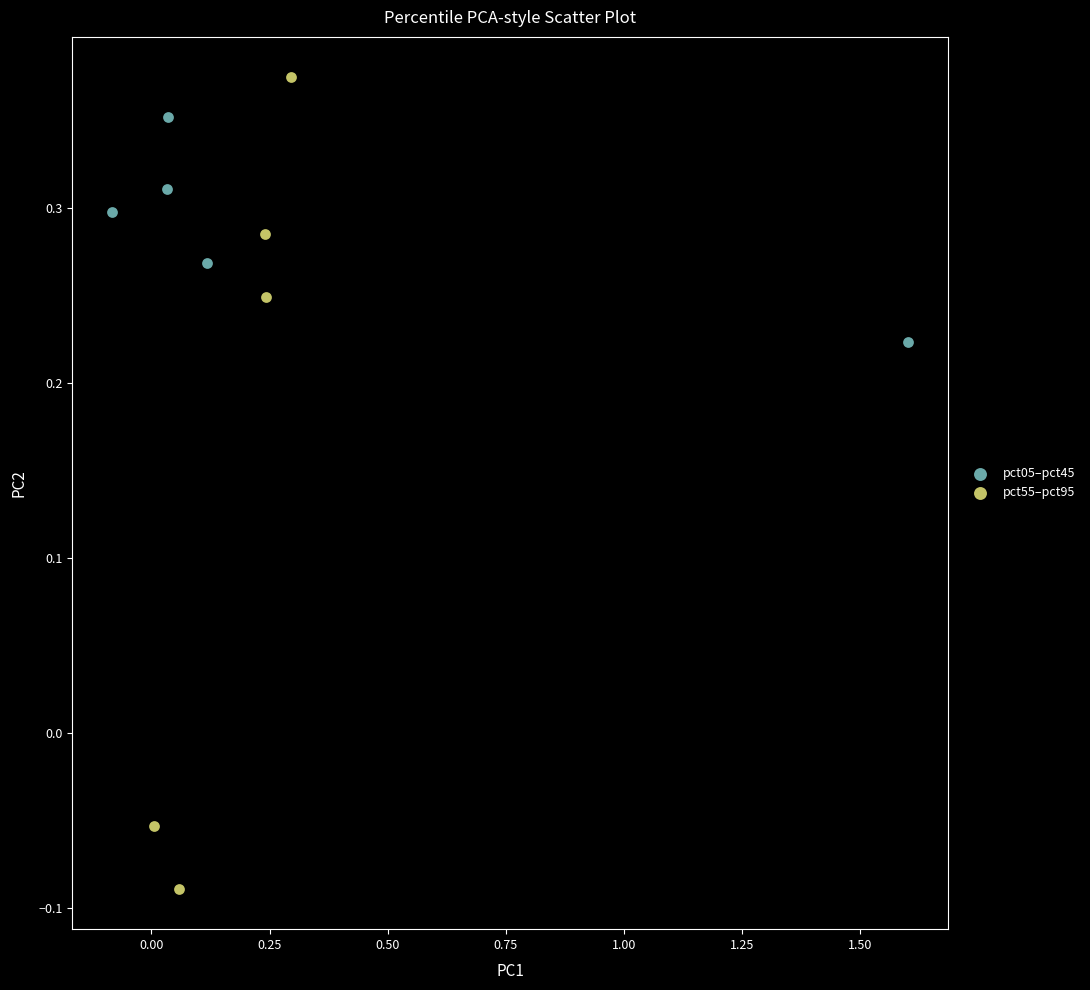

Which series contains the lowest Y value?

pct55–pct95